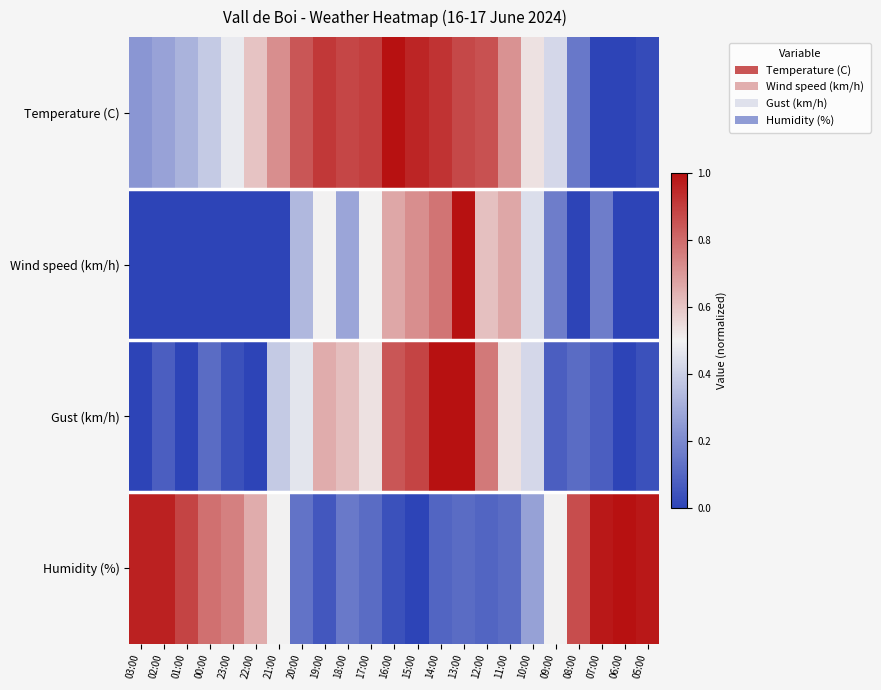

Reading left to right, transcribe all the data shown in this chart.

Temperature (C): 03:00=0.2	02:00=0.3	01:00=0.3	00:00=0.4	23:00=0.5	22:00=0.6	21:00=0.7	20:00=0.8	19:00=0.9	18:00=0.9	17:00=0.9	16:00=1.0	15:00=1.0	14:00=0.9	13:00=0.9	12:00=0.9	11:00=0.7	10:00=0.5	09:00=0.4	08:00=0.1	07:00=0.0	06:00=0.0	05:00=0.0
Wind speed (km/h): 03:00=0.0	02:00=0.0	01:00=0.0	00:00=0.0	23:00=0.0	22:00=0.0	21:00=0.0	20:00=0.3	19:00=0.5	18:00=0.3	17:00=0.5	16:00=0.7	15:00=0.7	14:00=0.8	13:00=1.0	12:00=0.6	11:00=0.7	10:00=0.4	09:00=0.2	08:00=0.0	07:00=0.2	06:00=0.0	05:00=0.0
Gust (km/h): 03:00=0.0	02:00=0.1	01:00=0.0	00:00=0.1	23:00=0.0	22:00=0.0	21:00=0.4	20:00=0.5	19:00=0.7	18:00=0.6	17:00=0.5	16:00=0.8	15:00=0.9	14:00=1.0	13:00=1.0	12:00=0.8	11:00=0.5	10:00=0.4	09:00=0.1	08:00=0.1	07:00=0.1	06:00=0.0	05:00=0.0
Humidity (%): 03:00=1.0	02:00=1.0	01:00=0.9	00:00=0.8	23:00=0.8	22:00=0.7	21:00=0.5	20:00=0.1	19:00=0.1	18:00=0.2	17:00=0.1	16:00=0.0	15:00=0.0	14:00=0.1	13:00=0.1	12:00=0.1	11:00=0.1	10:00=0.3	09:00=0.5	08:00=0.9	07:00=1.0	06:00=1.0	05:00=1.0